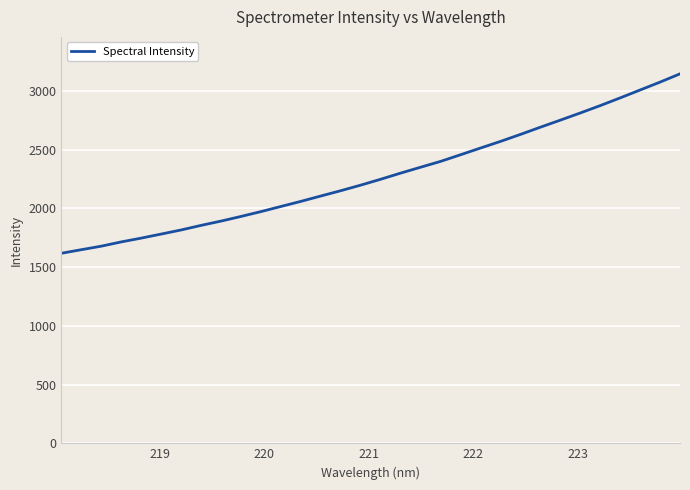

What is the difference between the maximum and minimum values?

1526.8